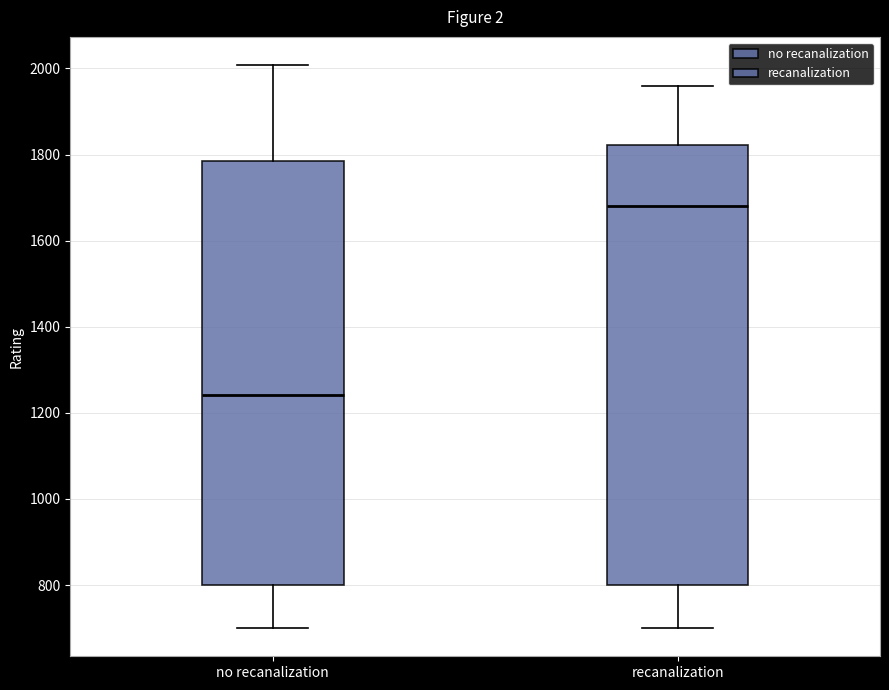

Comparing the boxes themselves (not the whiskers), which one is the tallest?

recanalization